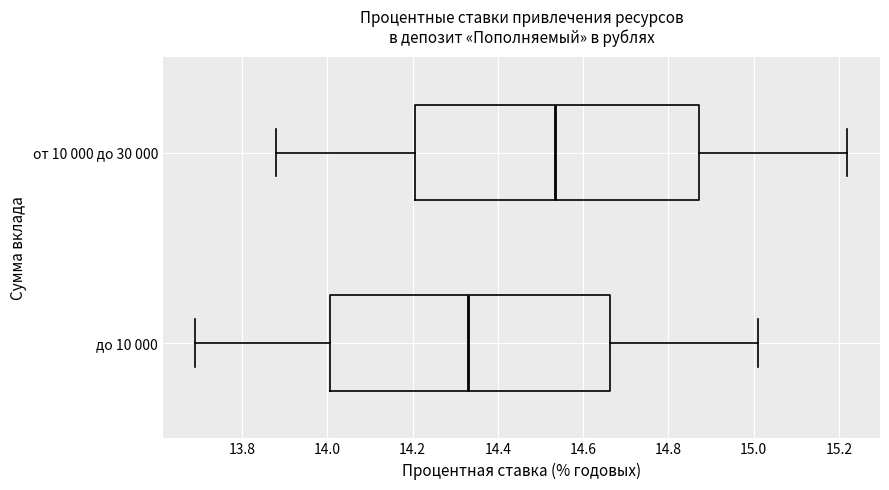

Reading bottom to top, read every box against the x-axis: the position of its median line, the range the box covers, and the ends of its whiskers. The values are not printed on the chart, so give them approximately, as read against the axis.

до 10 000: median 14.34, box 14.00 to 14.66, whiskers 13.70 to 15.02
от 10 000 до 30 000: median 14.54, box 14.20 to 14.88, whiskers 13.88 to 15.22